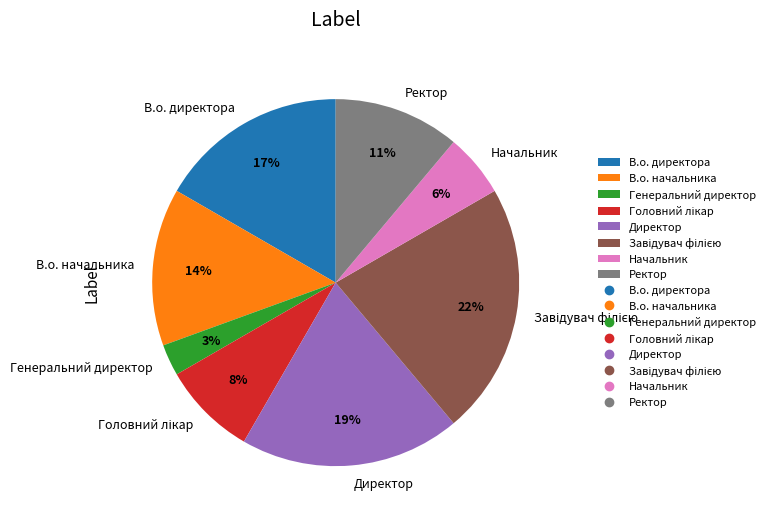

Approximately how many times larger is the value at Начальник compared to Ректор?

0.5